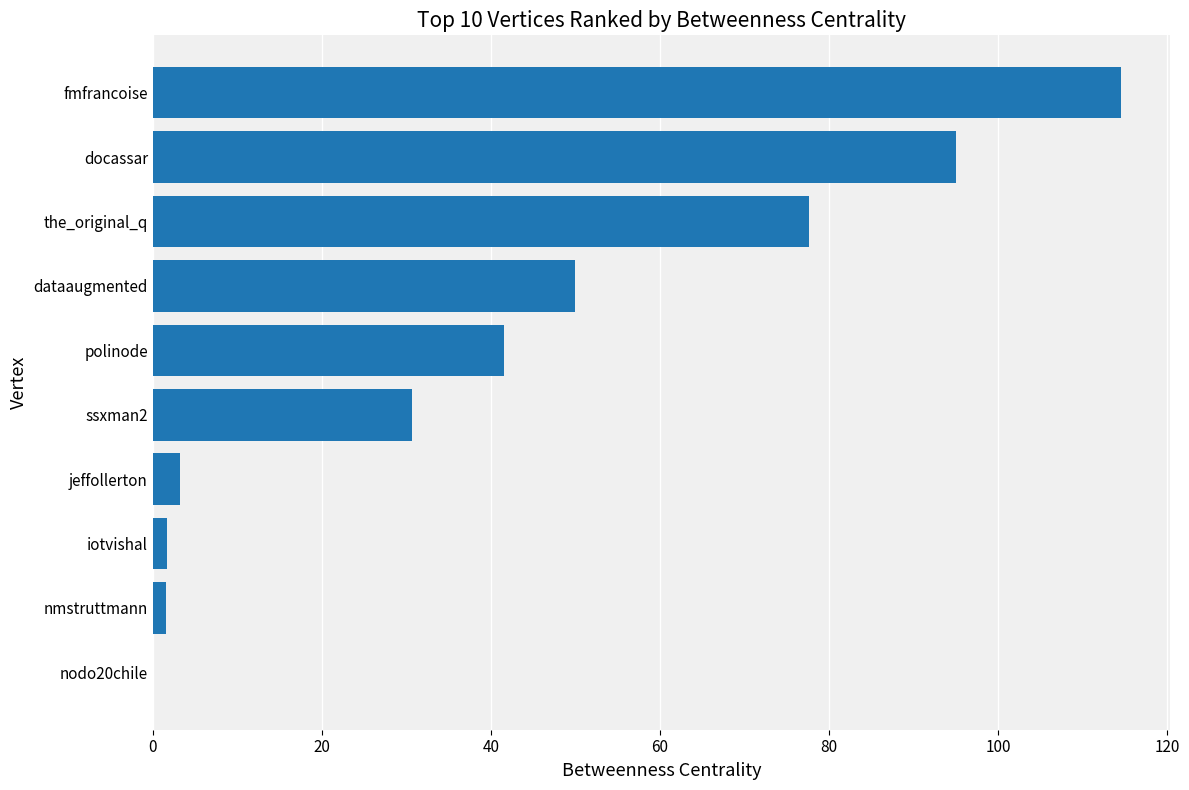

How many values are above zero?

9